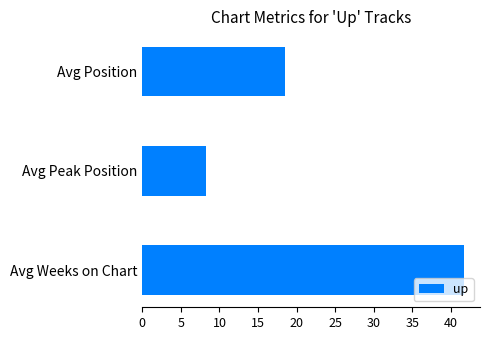

Reading top to bottom, what are all the values shown in this chart?

18.5	8.3	41.7